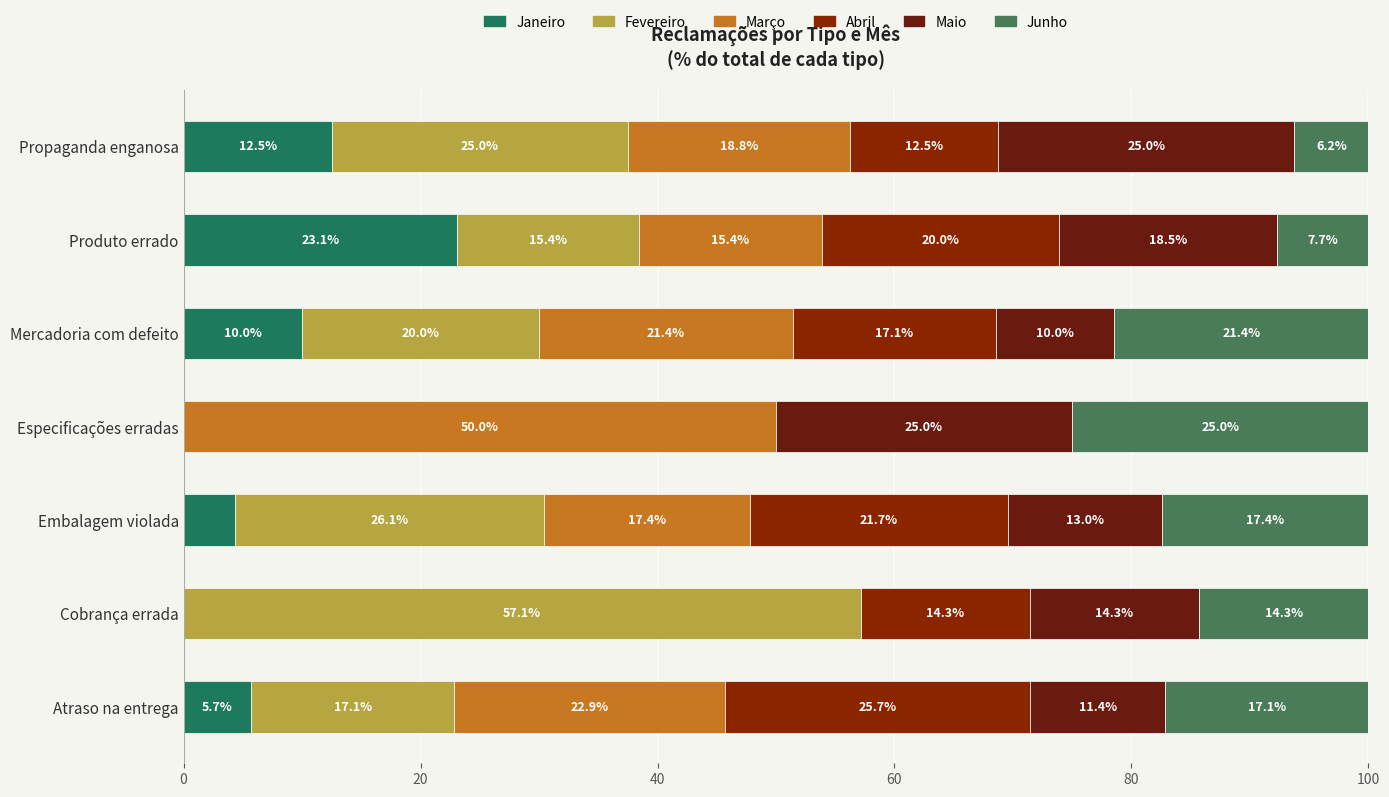

What is the difference between the maximum and minimum values in the Janeiro series?

23.1